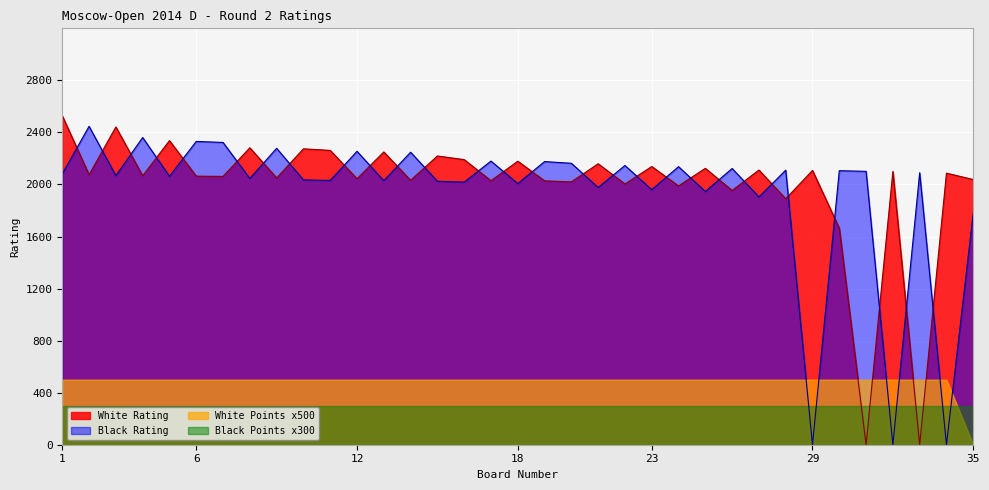

Which series has the largest total across all categories?

White Rating